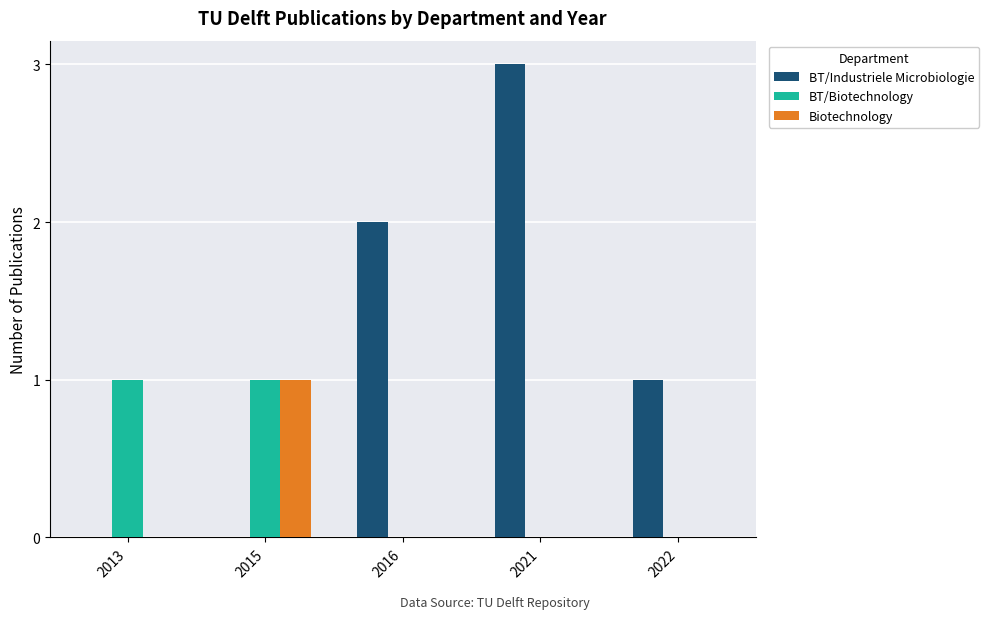

What is the sum of all BT/Industriele Microbiologie values?

6